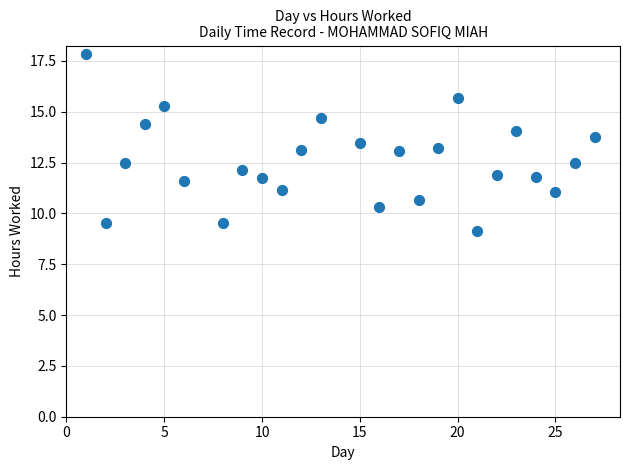

What is the range of Y values (max minus min)?

8.7